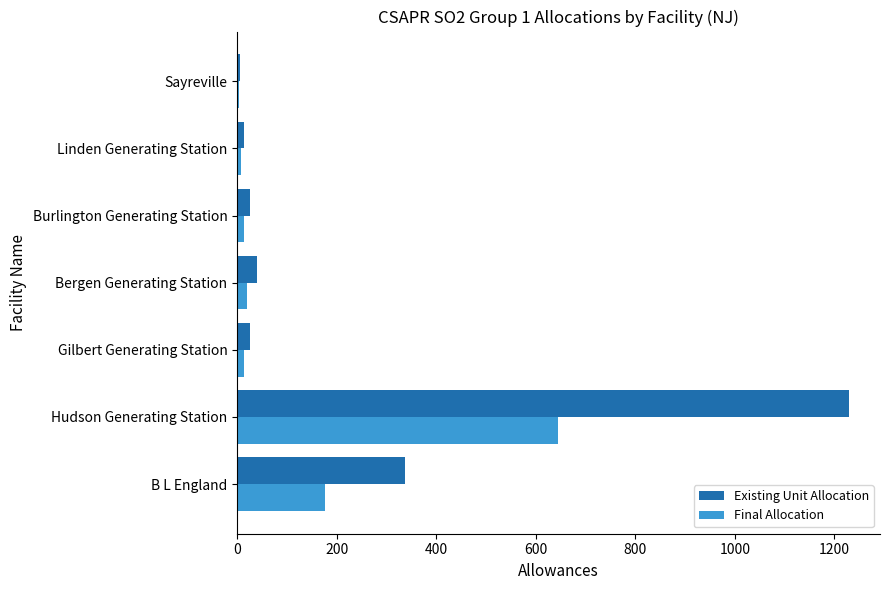

Which series has the largest range (max minus min)?

Existing Unit Allocation